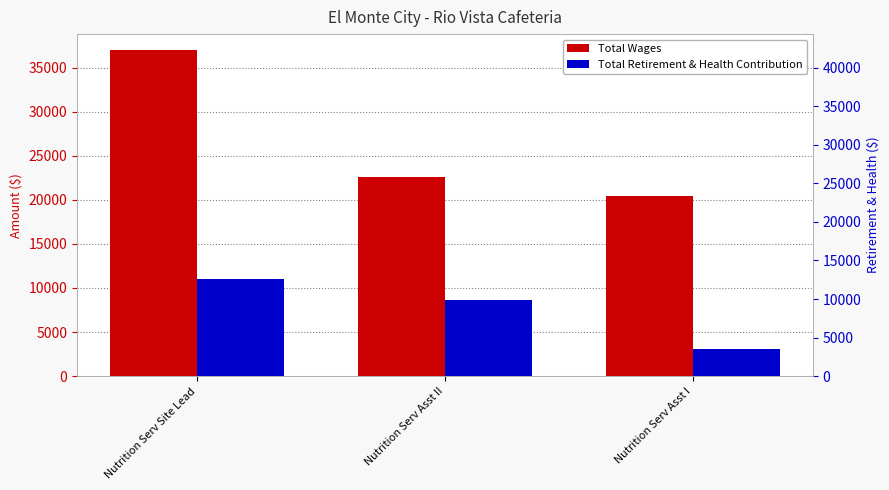

Which has a higher value, Nutrition Serv Asst II or Nutrition Serv Asst I?

Nutrition Serv Asst II